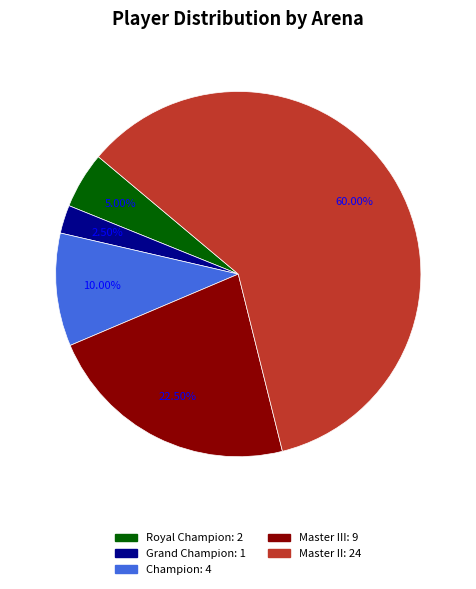

Is there any slice that represents more than half of the pie?

Yes